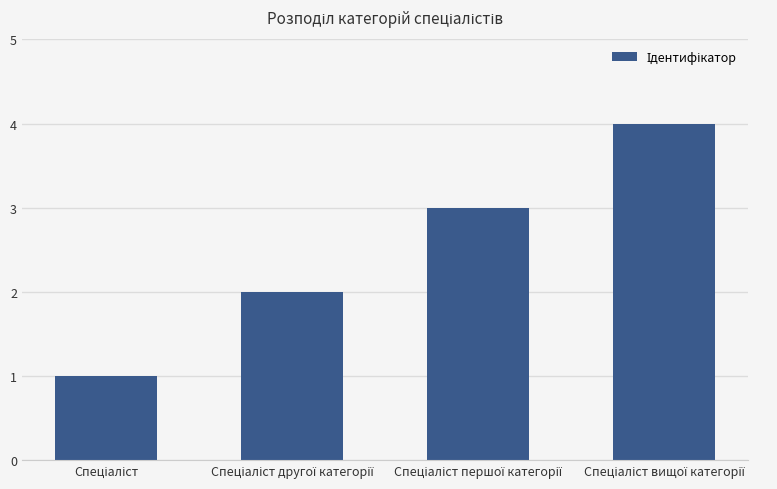

What is the sum of all values?

10